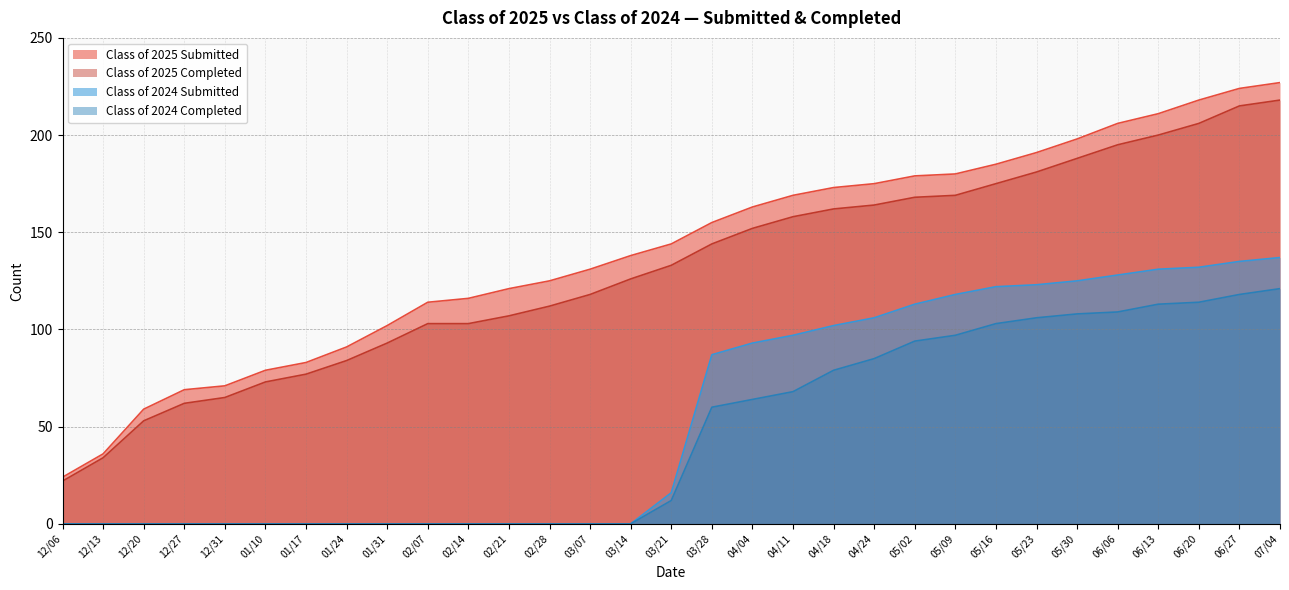

True or false: Class of 2025 Submitted and Class of 2025 Completed intersect in this chart.

False